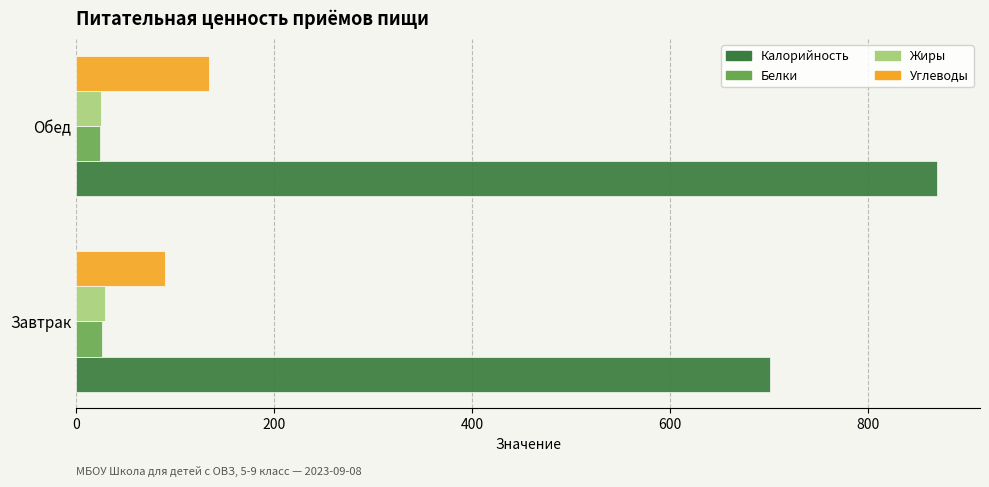

What is the difference between the maximum and minimum values in the Углеводы series?

44